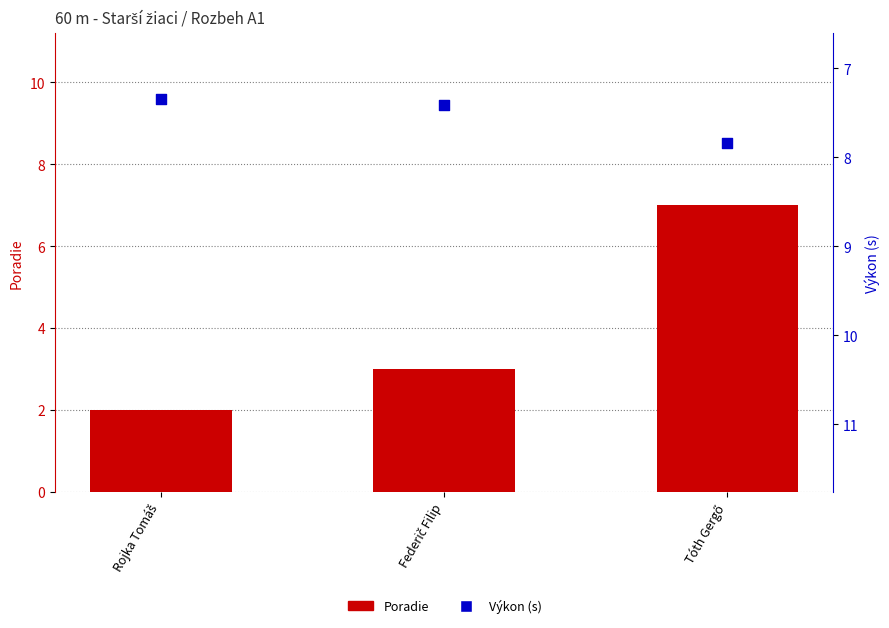

Is the value of Poradie at Tóth Gergő greater than the value of Výkon (s) at Tóth Gergő?

No